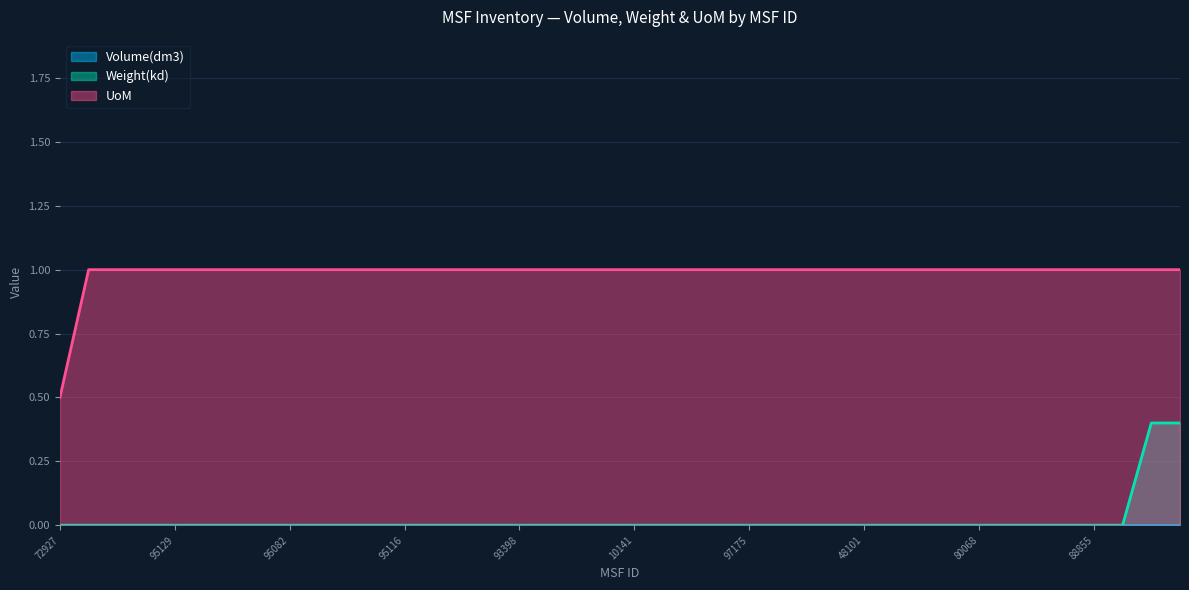

What position from the left is 90287?

18